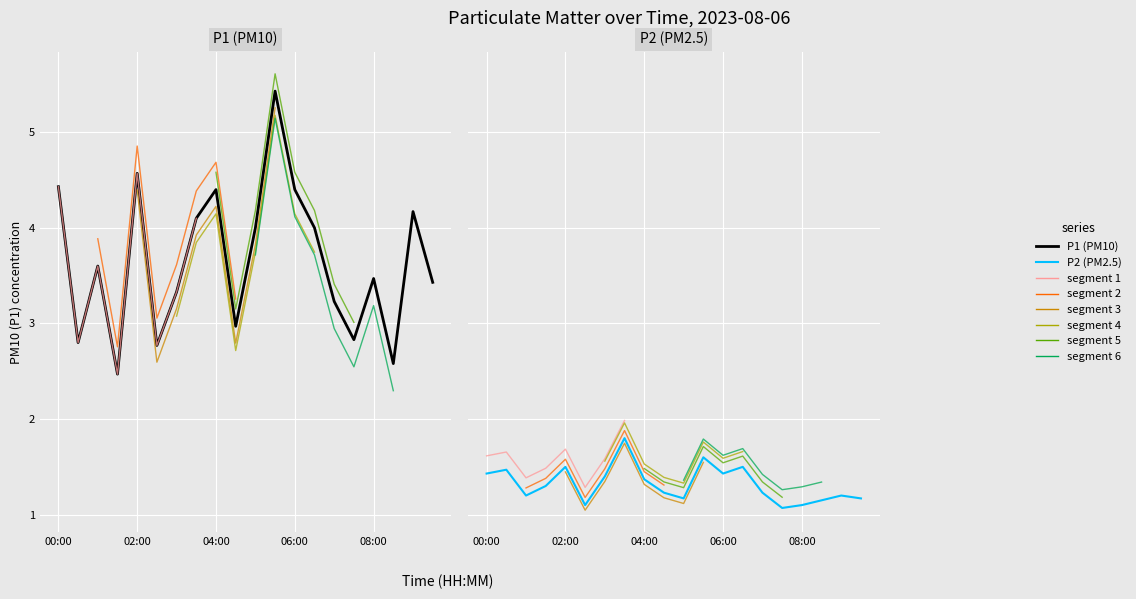

Which series has the widest spread of values?

P1